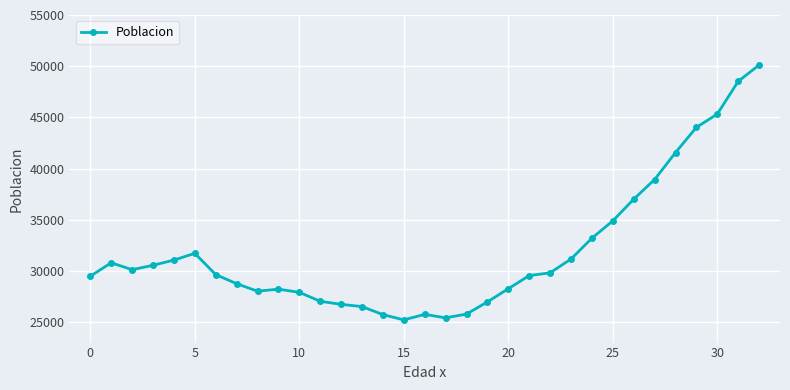

What is the smallest value displayed?

25217